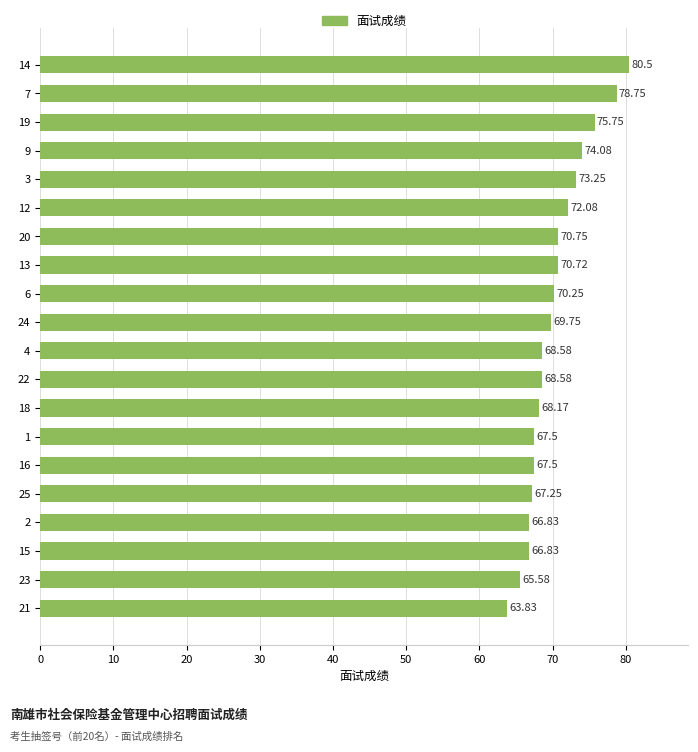

How many values are below 69?

10